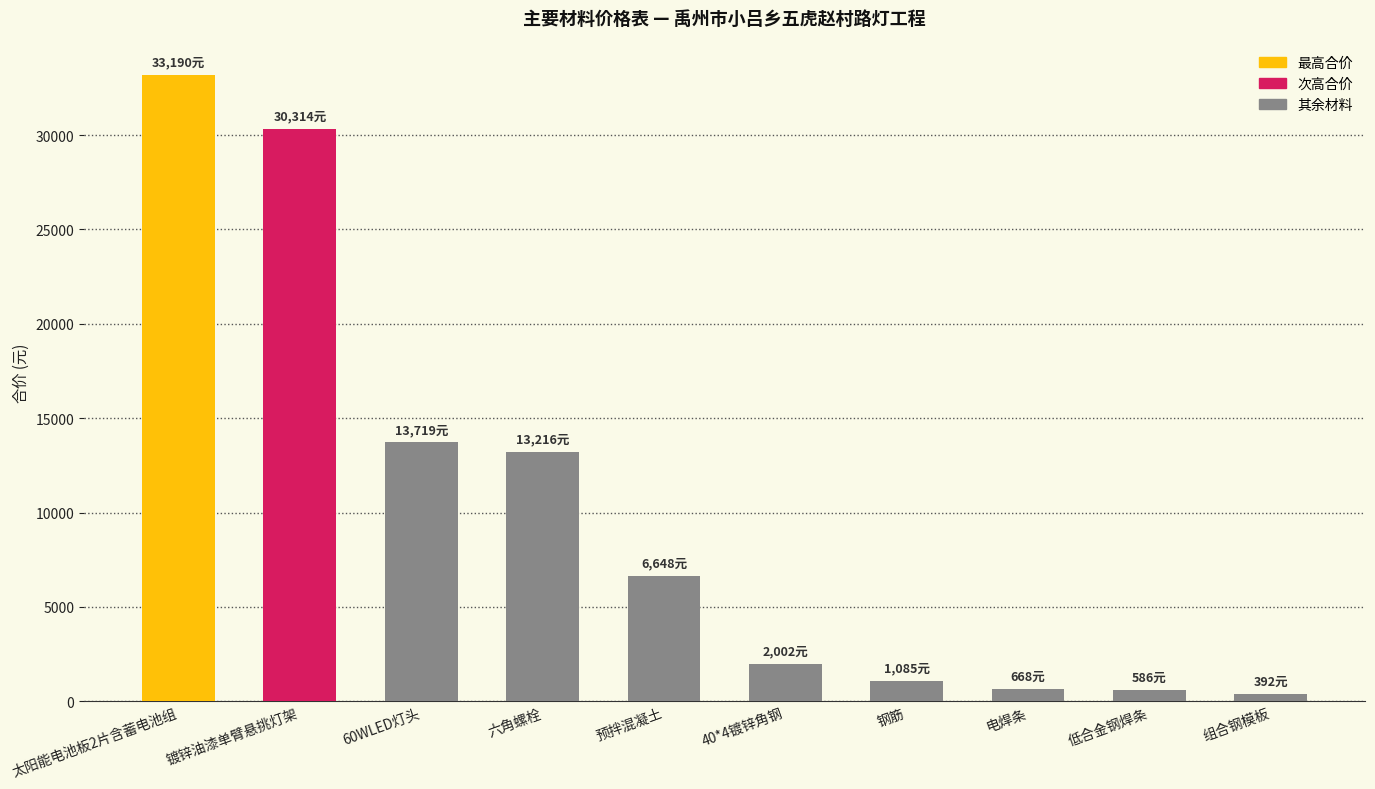

What is the label of the 2nd bar from the left?

镀锌油漆单臂悬挑灯架